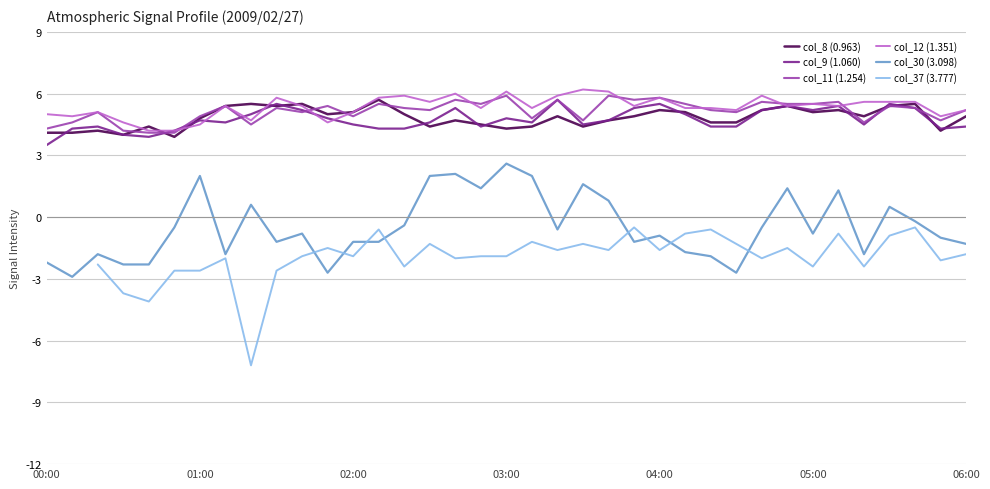

What is the minimum value for col_11 (1.254)?

4.1